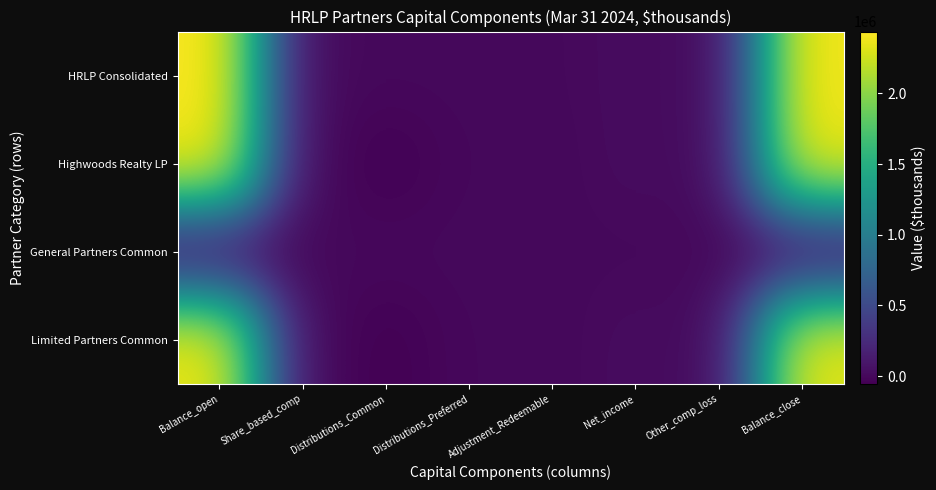

Reading right to left, transcribe all the data shown in this chart.

HRLP Consolidated: Balance_close=2407570	Other_comp_loss=-62	Net_income=27213	Adjustment_Redeemable=0	Distributions_Preferred=0	Distributions_Common=0	Share_based_comp=4833	Balance_open=2438022
Highwoods Realty LP: Balance_close=2378759	Other_comp_loss=-62	Net_income=27213	Adjustment_Redeemable=-7009	Distributions_Preferred=-621	Distributions_Common=-53742	Share_based_comp=4833	Balance_open=2409211
General Partners Common: Balance_close=23760	Other_comp_loss=0	Net_income=272	Adjustment_Redeemable=-70	Distributions_Preferred=-6	Distributions_Common=-537	Share_based_comp=48	Balance_open=24064
Limited Partners Common: Balance_close=2355000	Other_comp_loss=-62	Net_income=26941	Adjustment_Redeemable=-6939	Distributions_Preferred=-615	Distributions_Common=-53205	Share_based_comp=4785	Balance_open=2385147